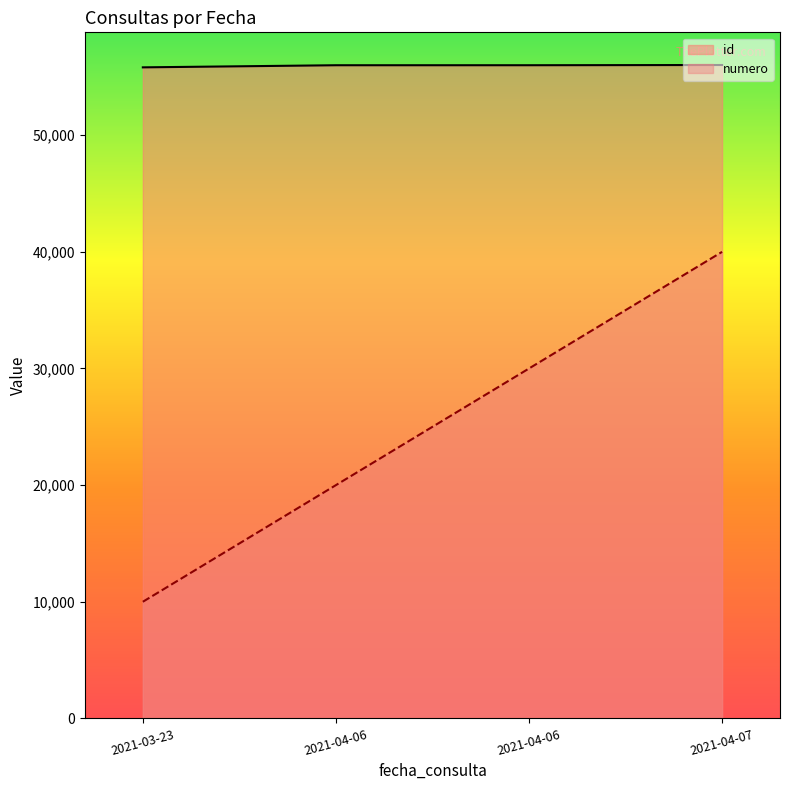

Reading left to right, transcribe all the data shown in this chart.

id: 2021-03-23=55818	2021-04-06=56000	2021-04-06=56001	2021-04-07=56020
numero: 2021-03-23=10000	2021-04-06=20000	2021-04-06=30000	2021-04-07=40000